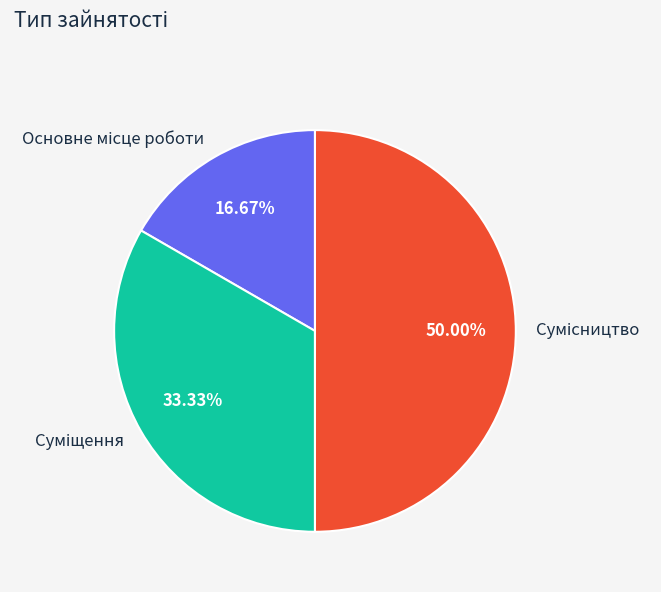

What percentage is NOT represented by Сумісництво?

50.0%